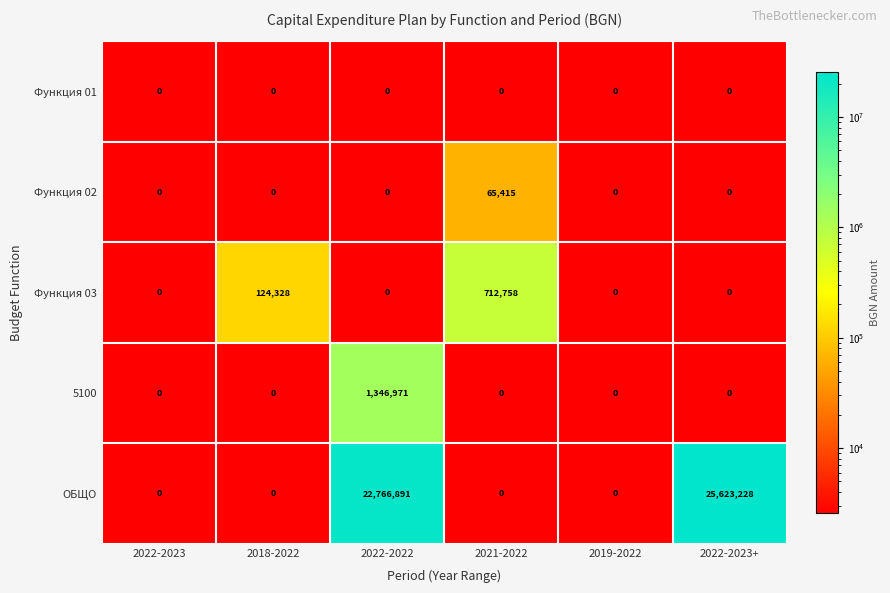

How many data points does each series have?

6